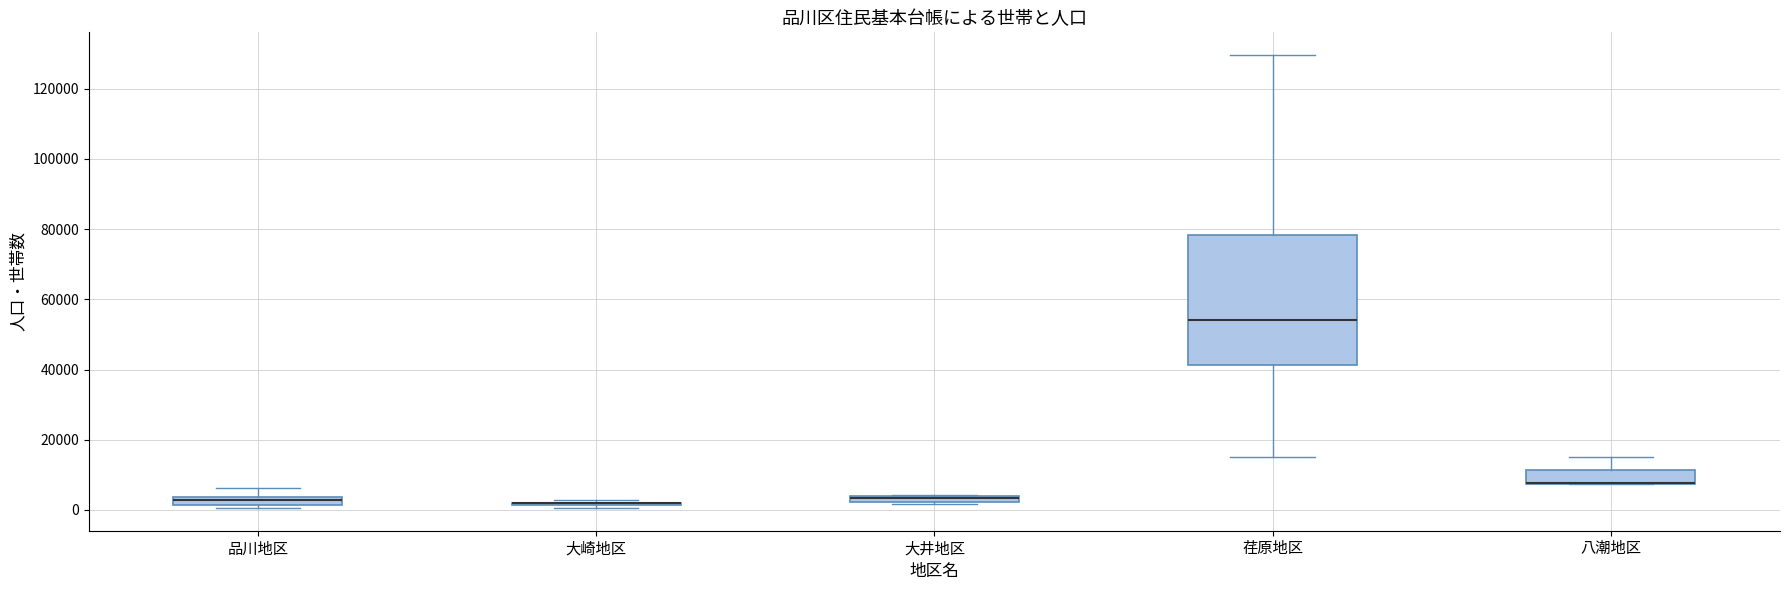

Which box is the tallest, from its lower edge to its upper edge?

荏原地区